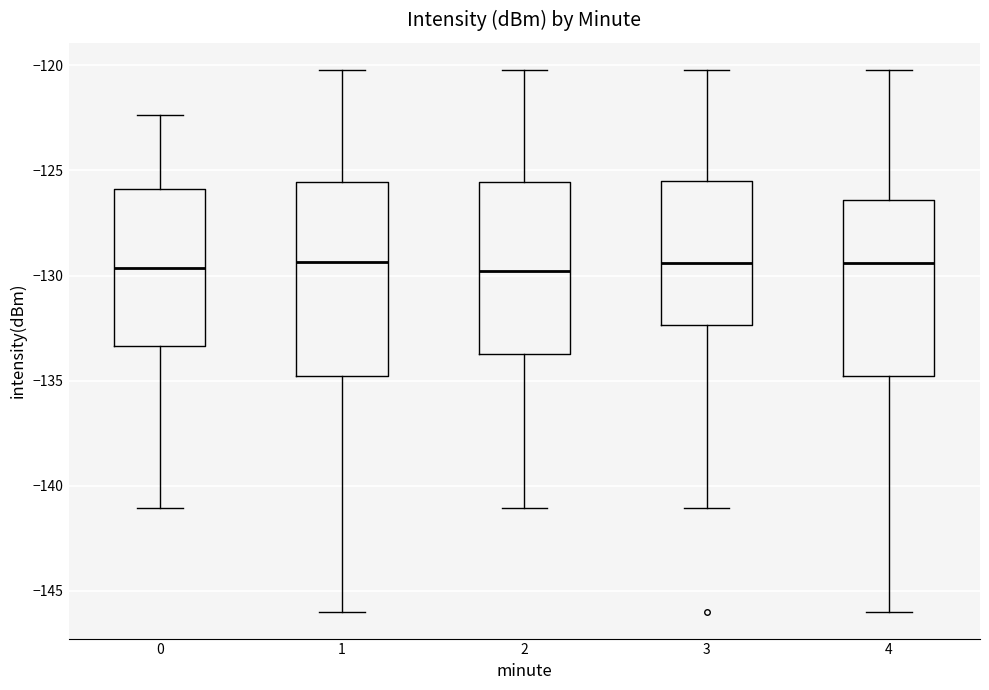

Where does the lower whisker of the box at x = 1 end on the y-axis? The values are not printed on the chart, so give them approximately, as read against the axis.

-146.0